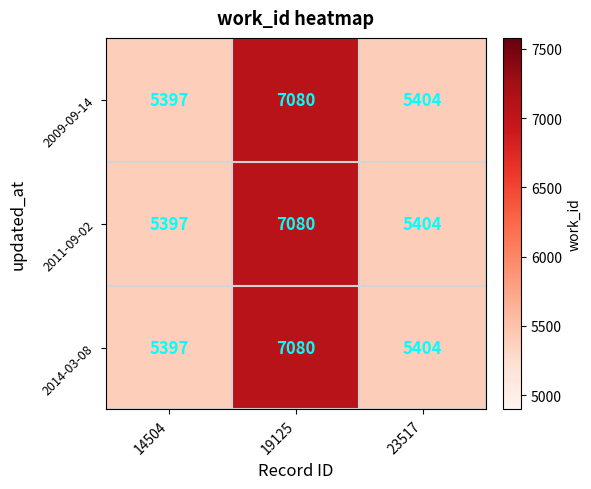

Reading right to left, transcribe all the data shown in this chart.

2009-09-14: 5404	7080	5397
2011-09-02: 5404	7080	5397
2014-03-08: 5404	7080	5397